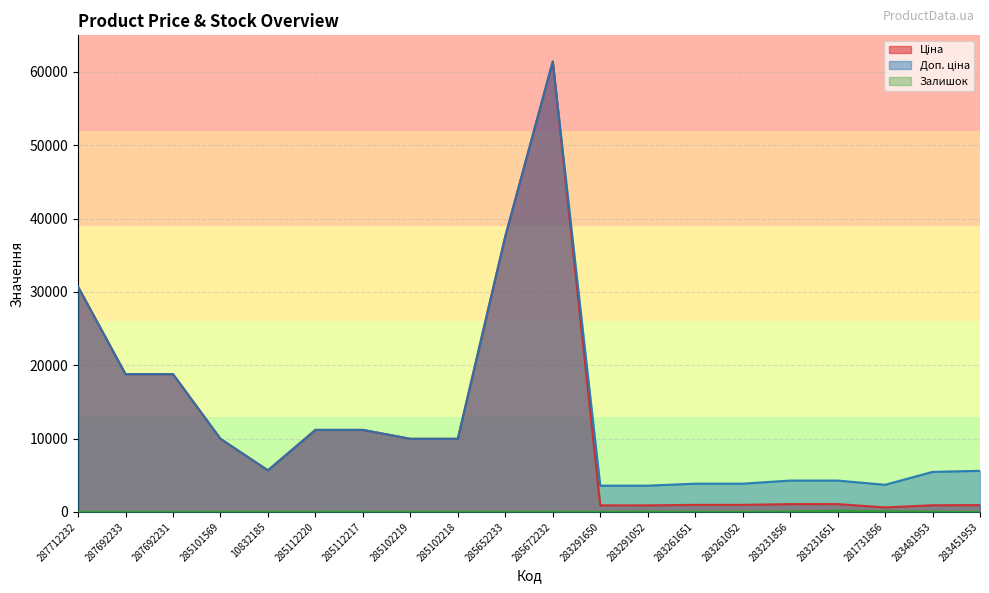

The value of Ціна at 285101569 is 9975.0. True or false?

True